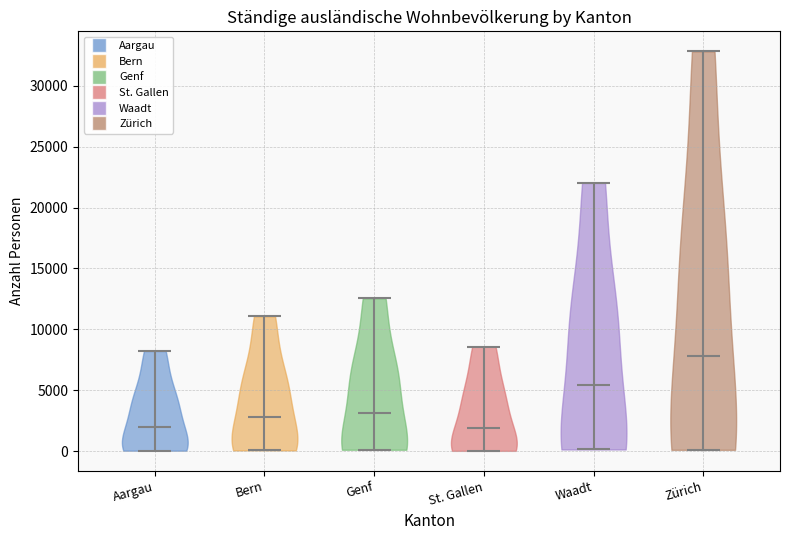

Where does the median line of the violin for Genf sit on the y-axis? The values are not printed on the chart, so give them approximately, as read against the axis.

3000